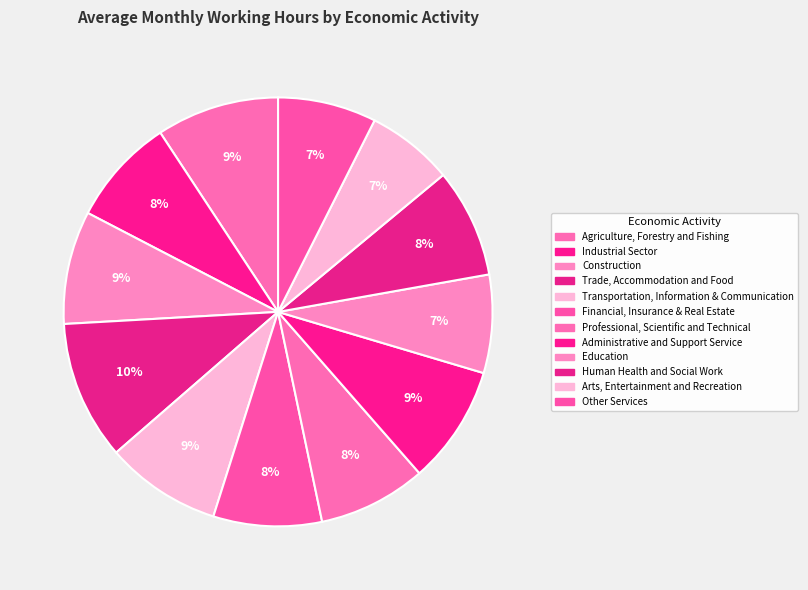

Does any single category account for the majority?

No